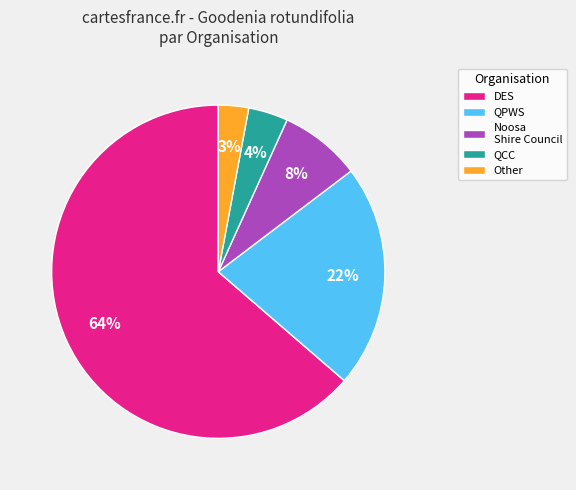

Which slice is the largest?

DES